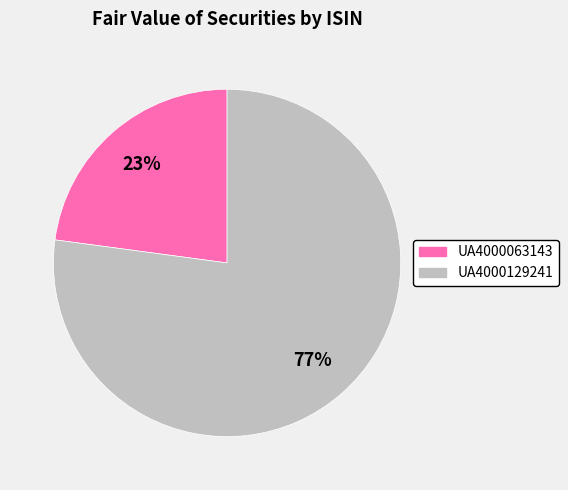

To the nearest percent, what percentage of the pie is UA4000063143?

23%